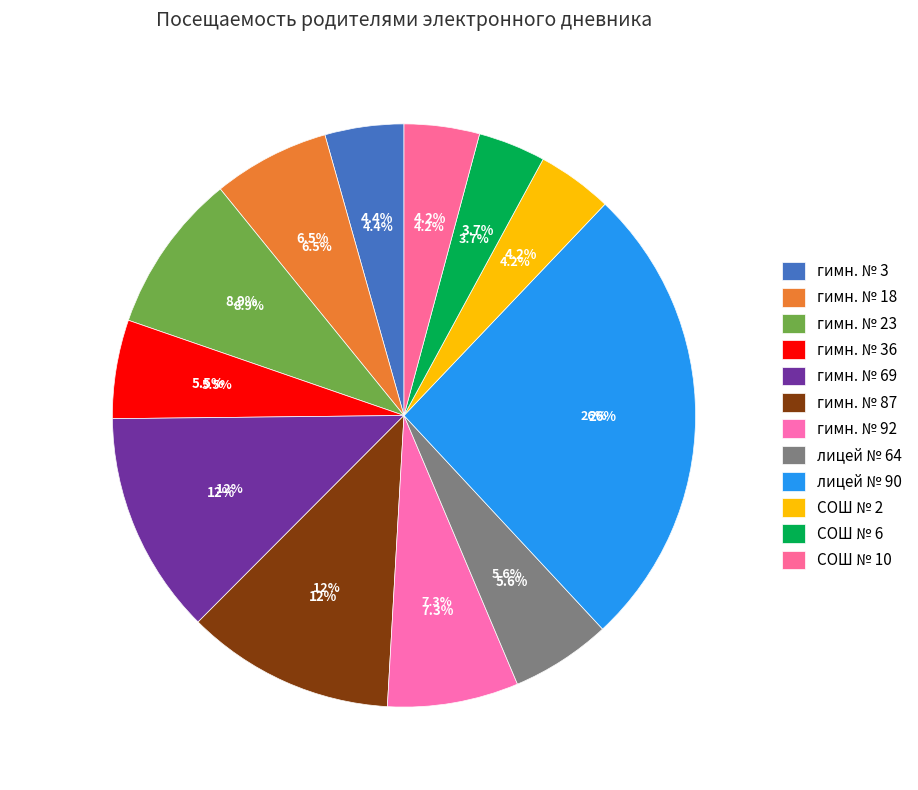

To the nearest percent, what is the combined percentage of гимн. № 18 and гимн. № 3?

11%